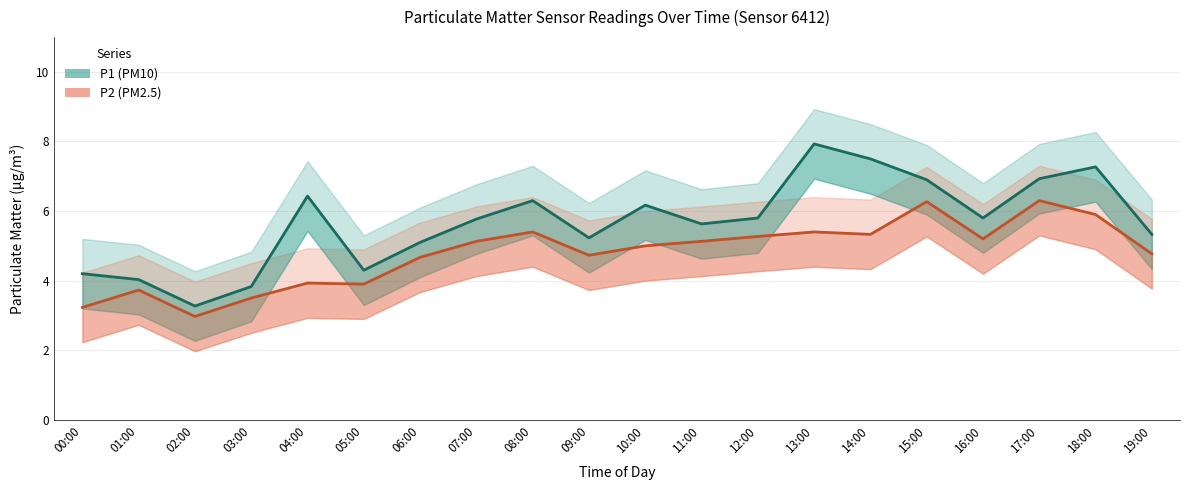

How many lines are shown in the chart?

2